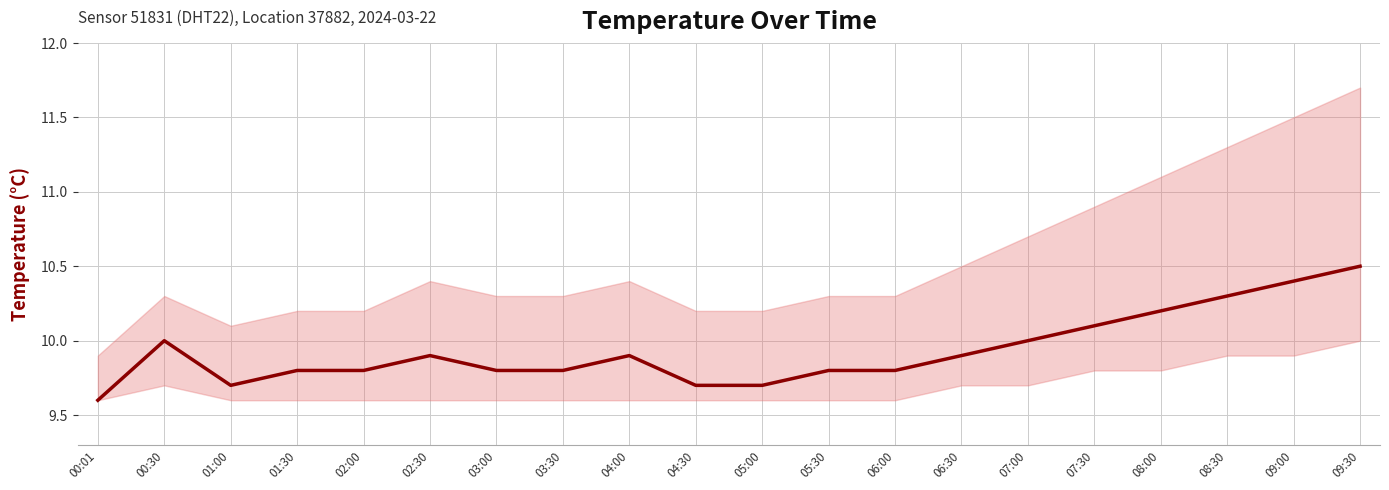

What is the label of the 4th point from the left?

01:30